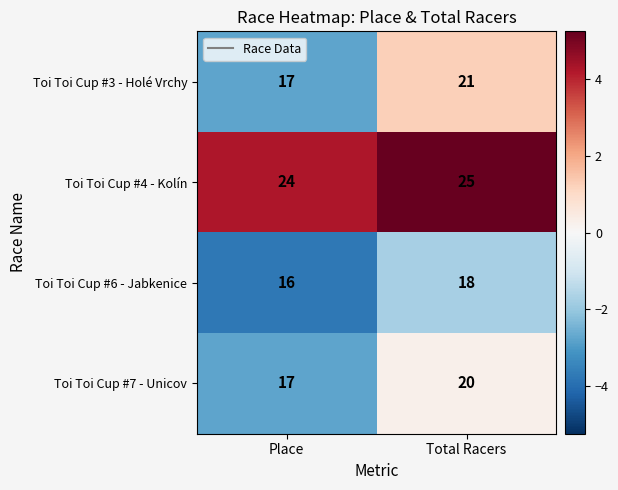

At Total Racers, list the series in order from largest to smallest.

Toi Toi Cup #4 - Kolín, Toi Toi Cup #3 - Holé Vrchy, Toi Toi Cup #7 - Unicov, Toi Toi Cup #6 - Jabkenice